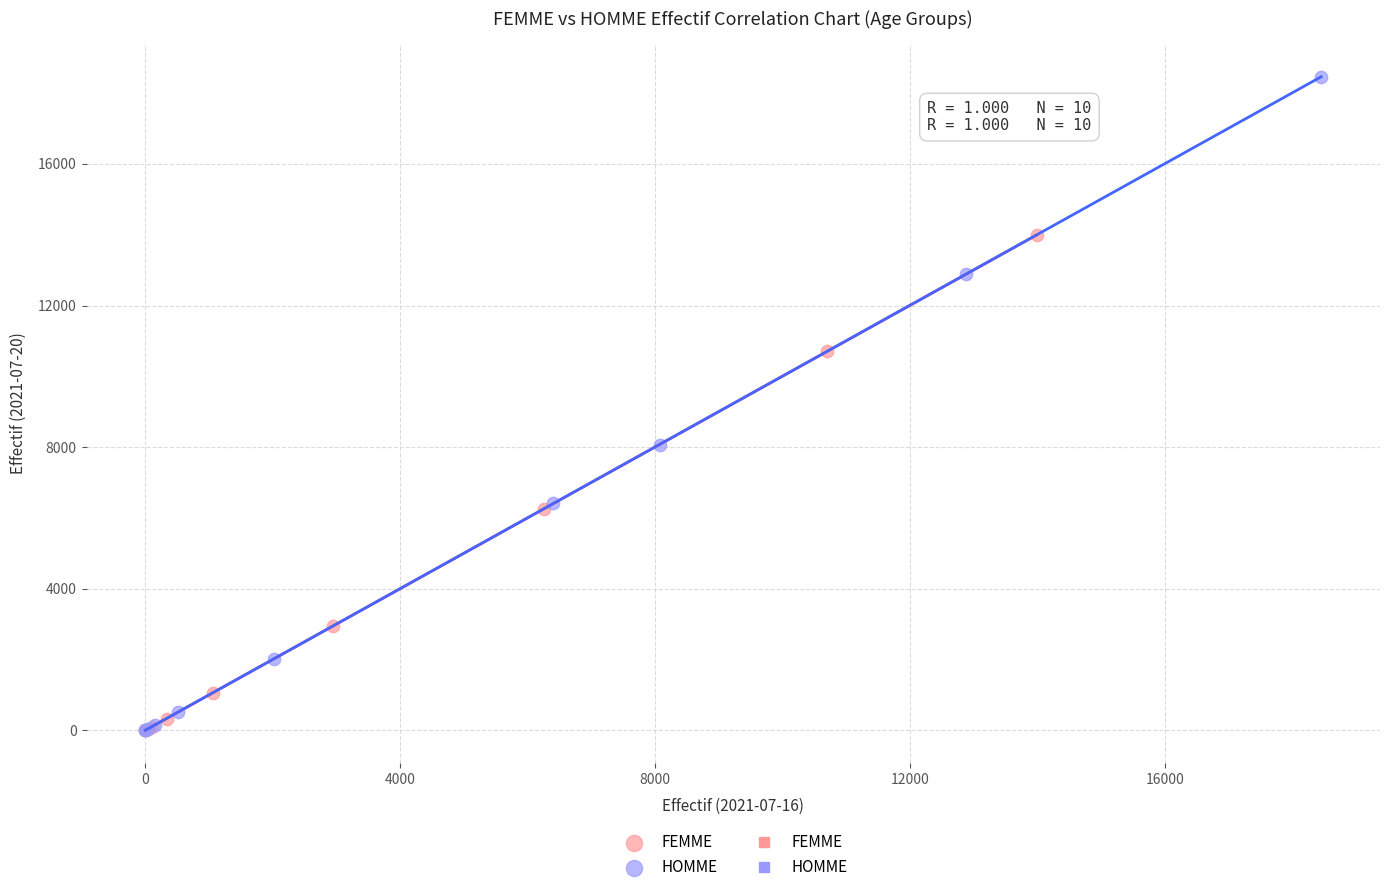

Which series contains the highest Y value?

HOMME